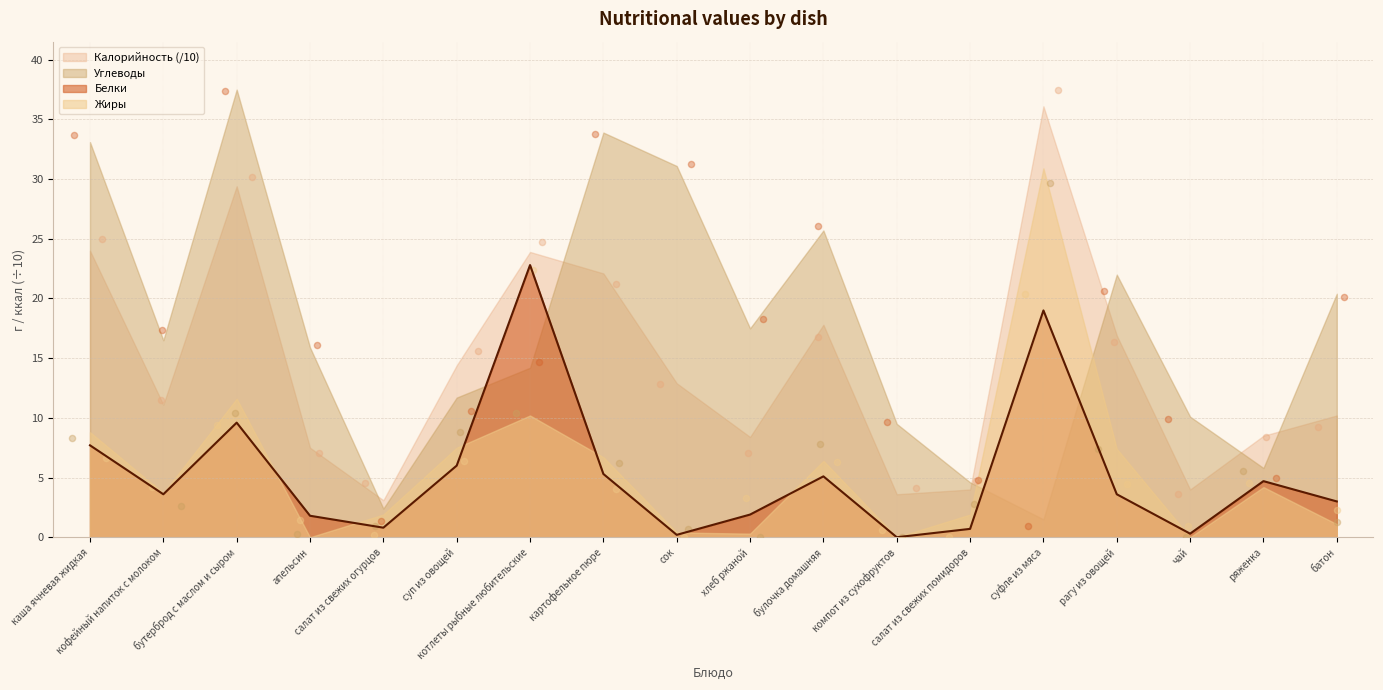

At how many categories does at least one series exceed 35?

2